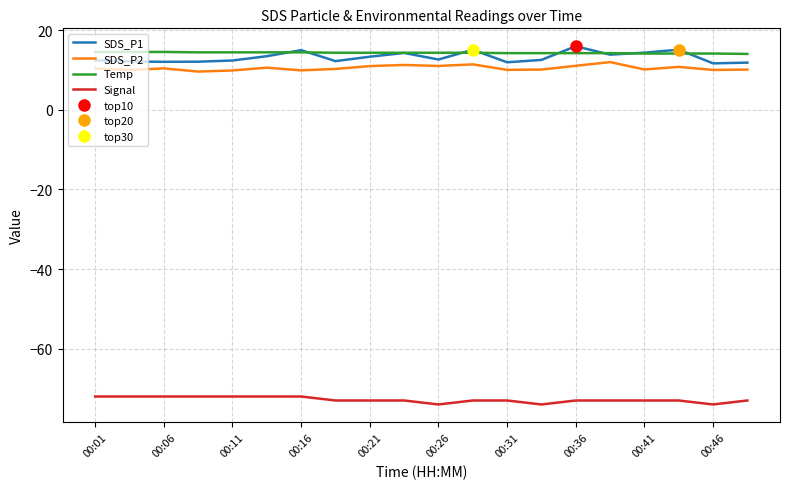

Does the chart have visible grid lines?

Yes